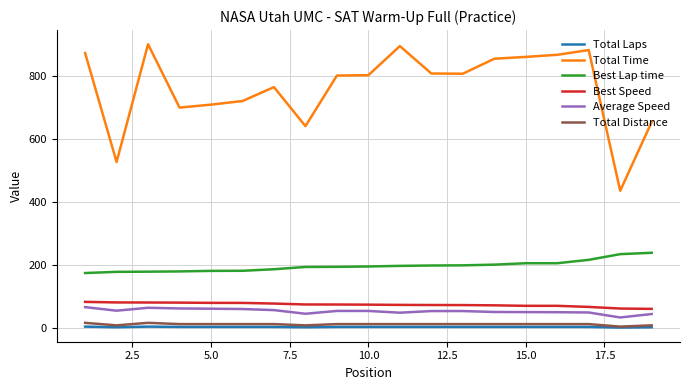

What is the minimum value shown in the chart?

1.0